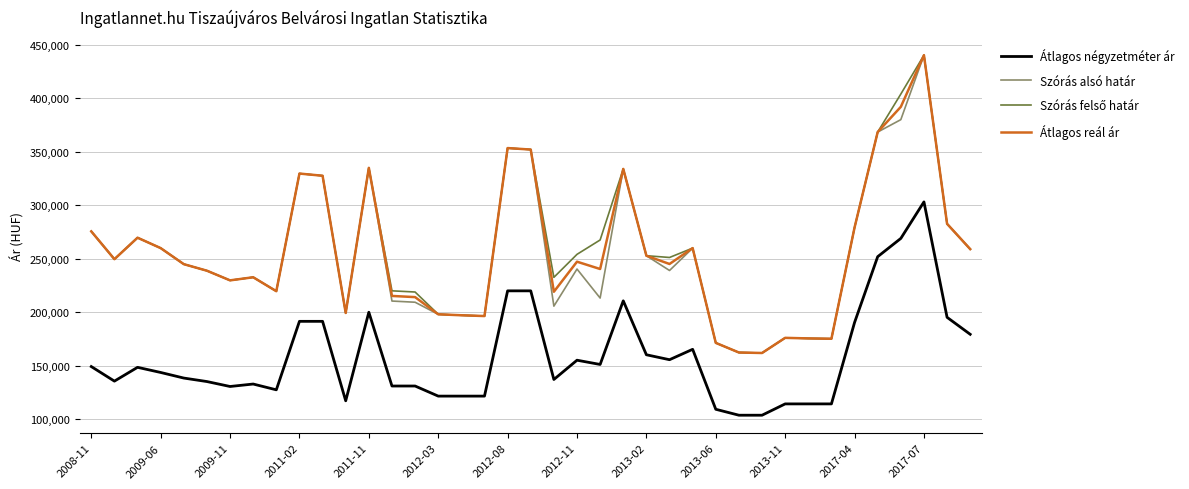

True or false: Átlagos négyzetméter ár and Szórás alsó határ cross at least once.

False